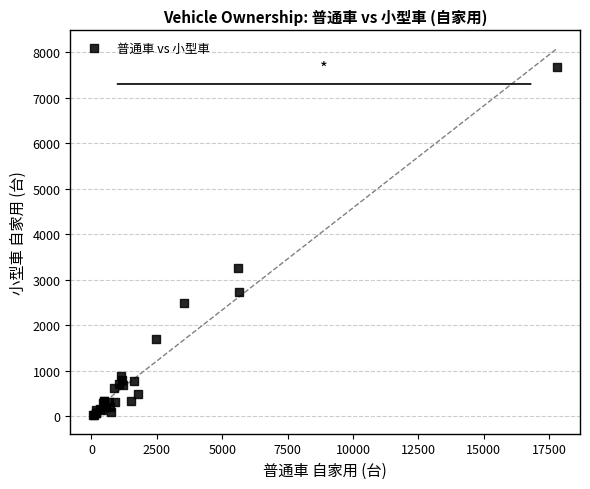

What Y value in the scatter plot is closest to 3848?

3260